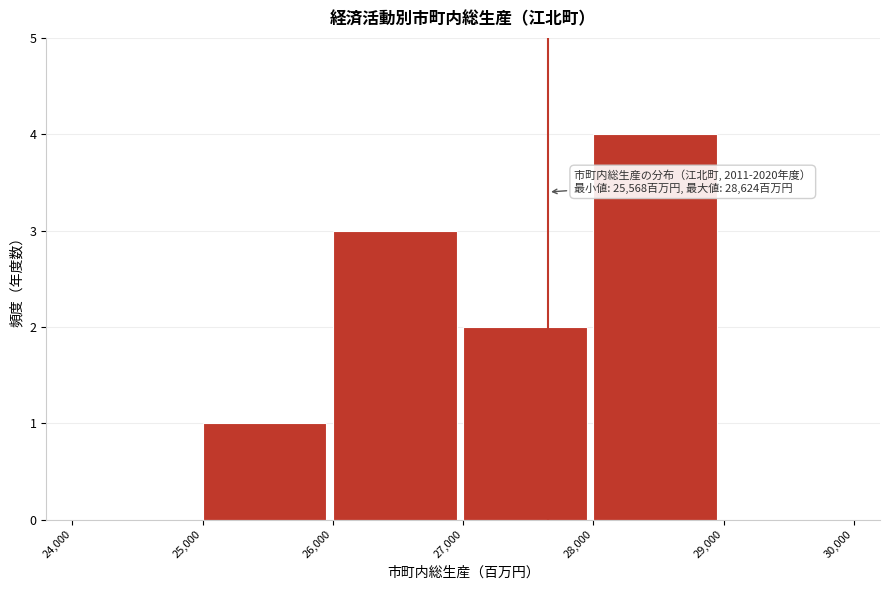

Which range on the x-axis has the tallest bar?

28,000 to 29,000